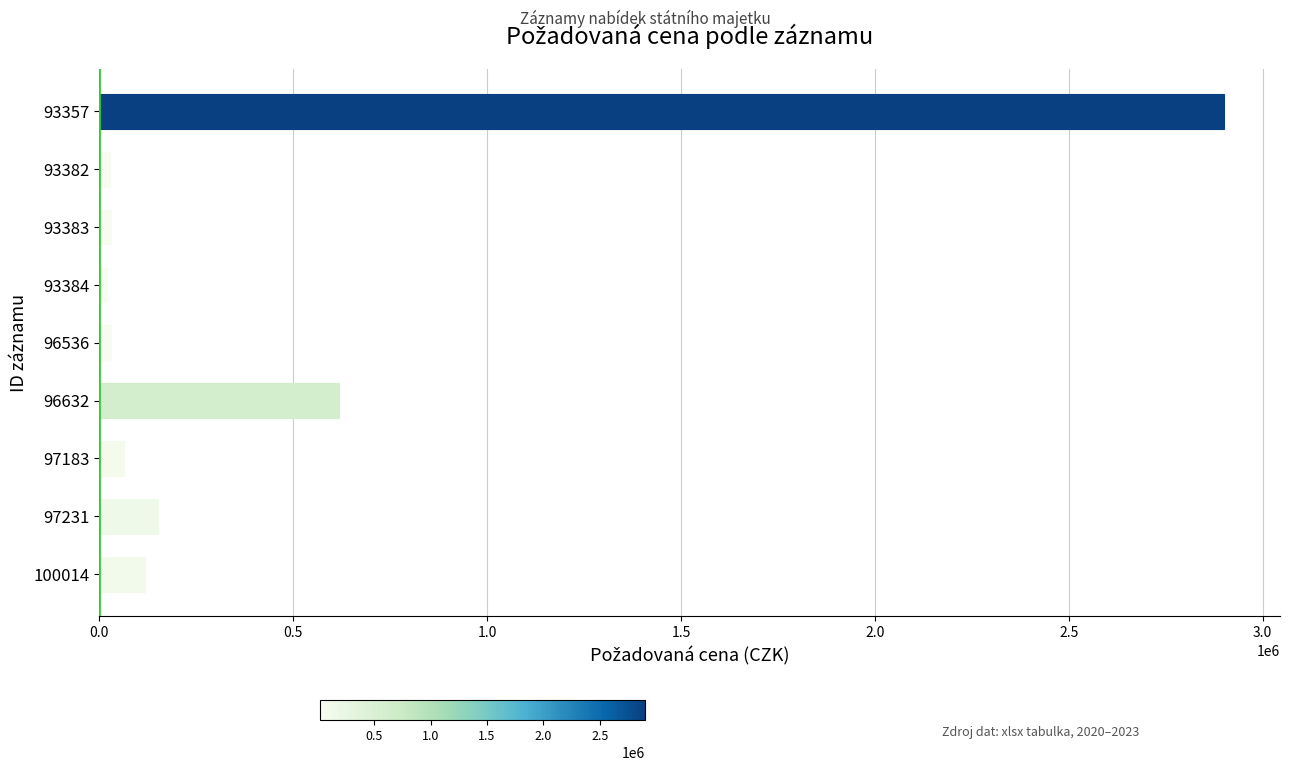

True or false: the data shows 2900000 at 93357.

True